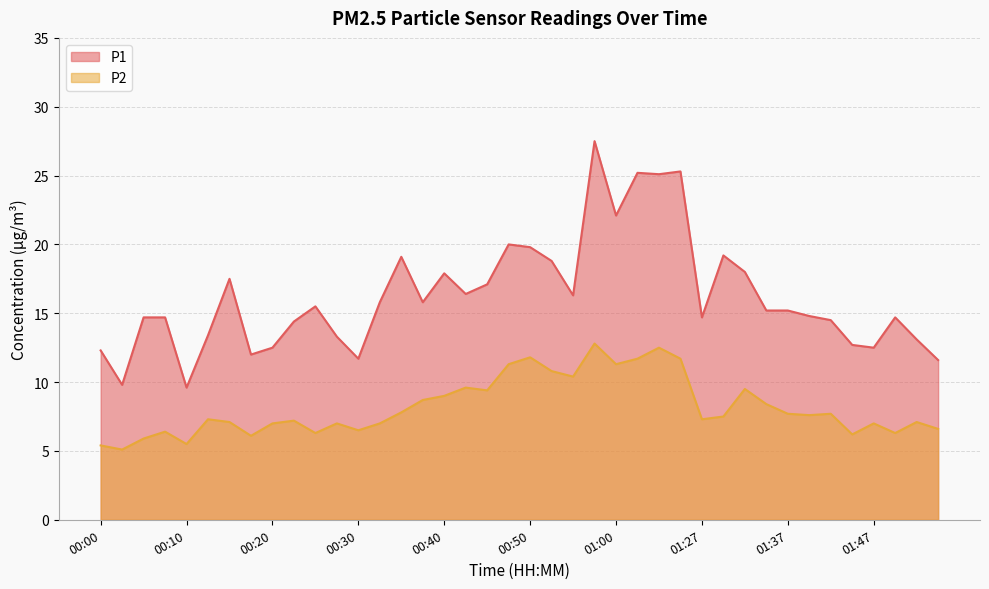

Where does the P1 series first go above 15?

00:15